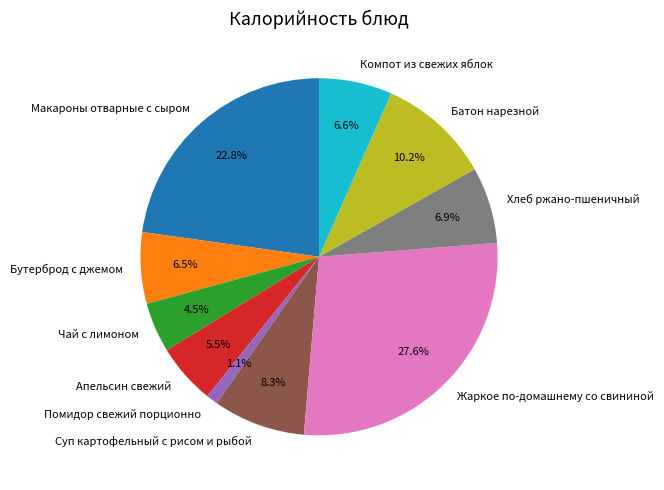

What percentage is the Компот из свежих яблок slice, to the nearest percent?

7%